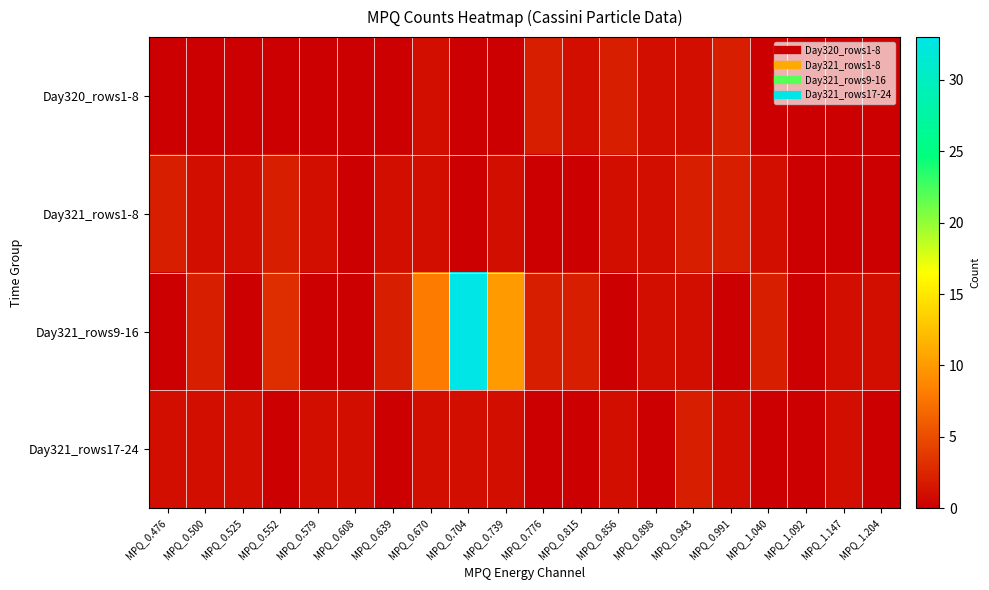

What is the spread (max minus min) of values at MPQ_0.815?

2